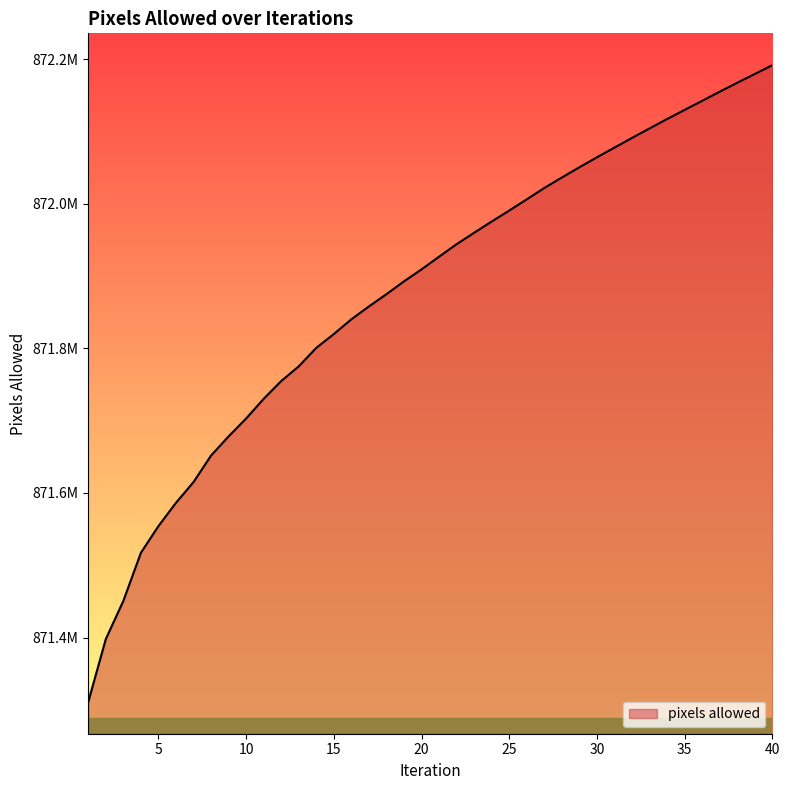

Does the chart have visible grid lines?

No